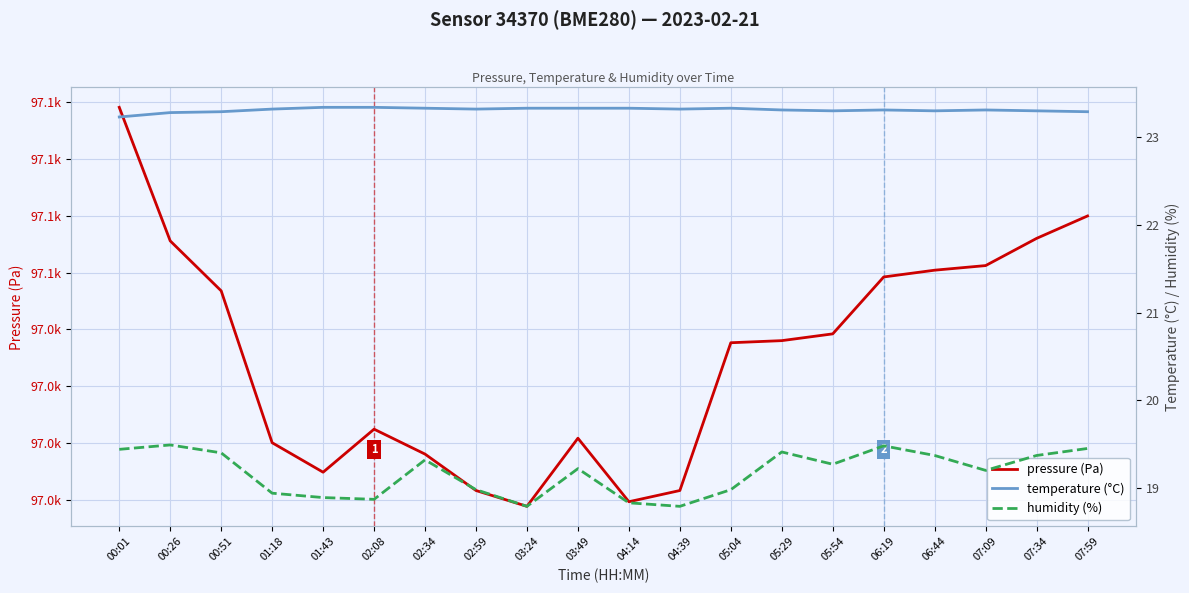

What is the greatest value displayed?

97089.0